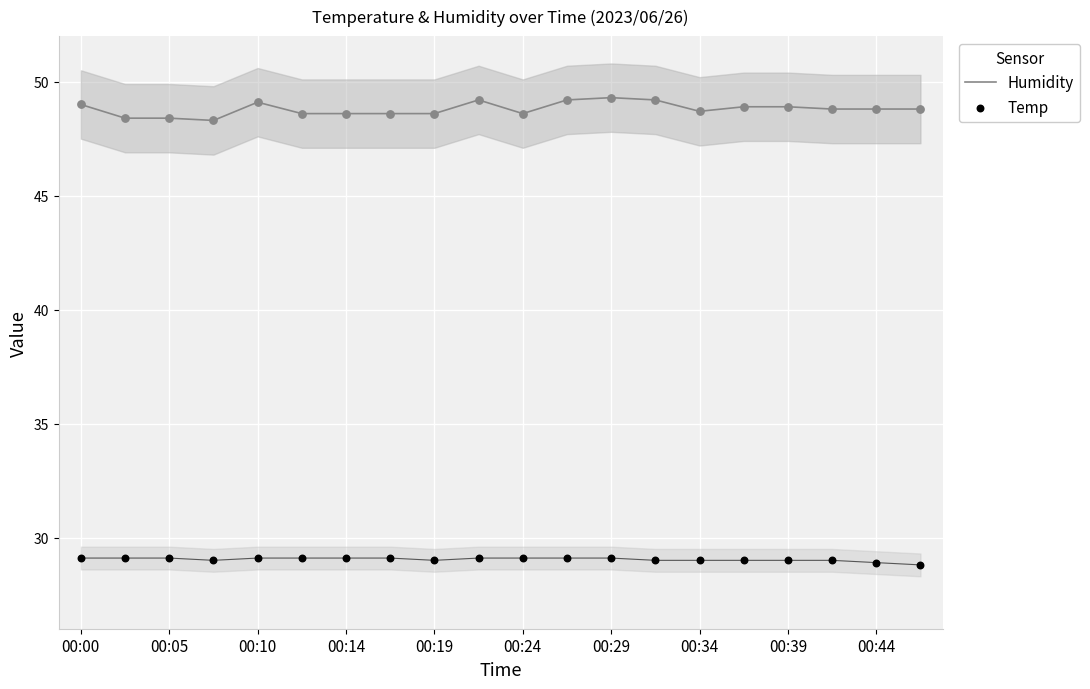

Which series has the widest spread of Y values?

Humidity